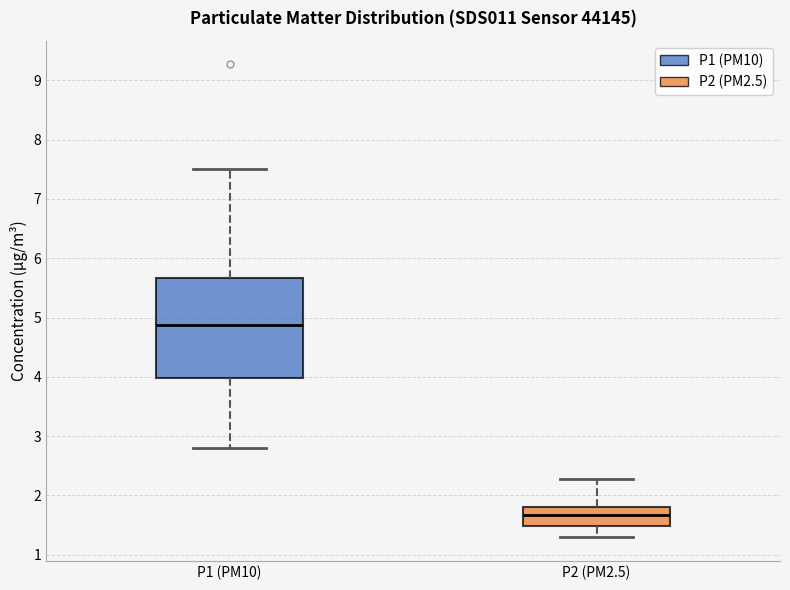

Where does the upper whisker of the box for P2 (PM2.5) end on the y-axis? The values are not printed on the chart, so give them approximately, as read against the axis.

2.3